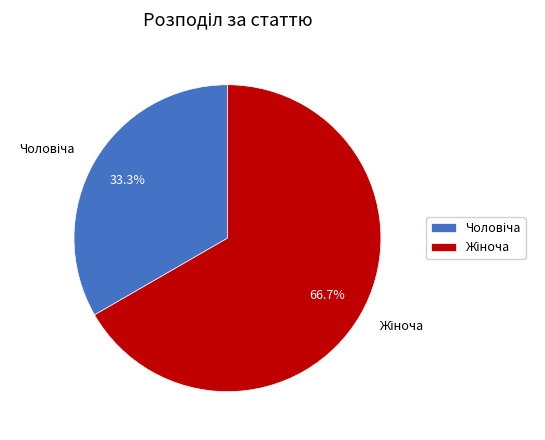

Count the number of slices in the pie.

2